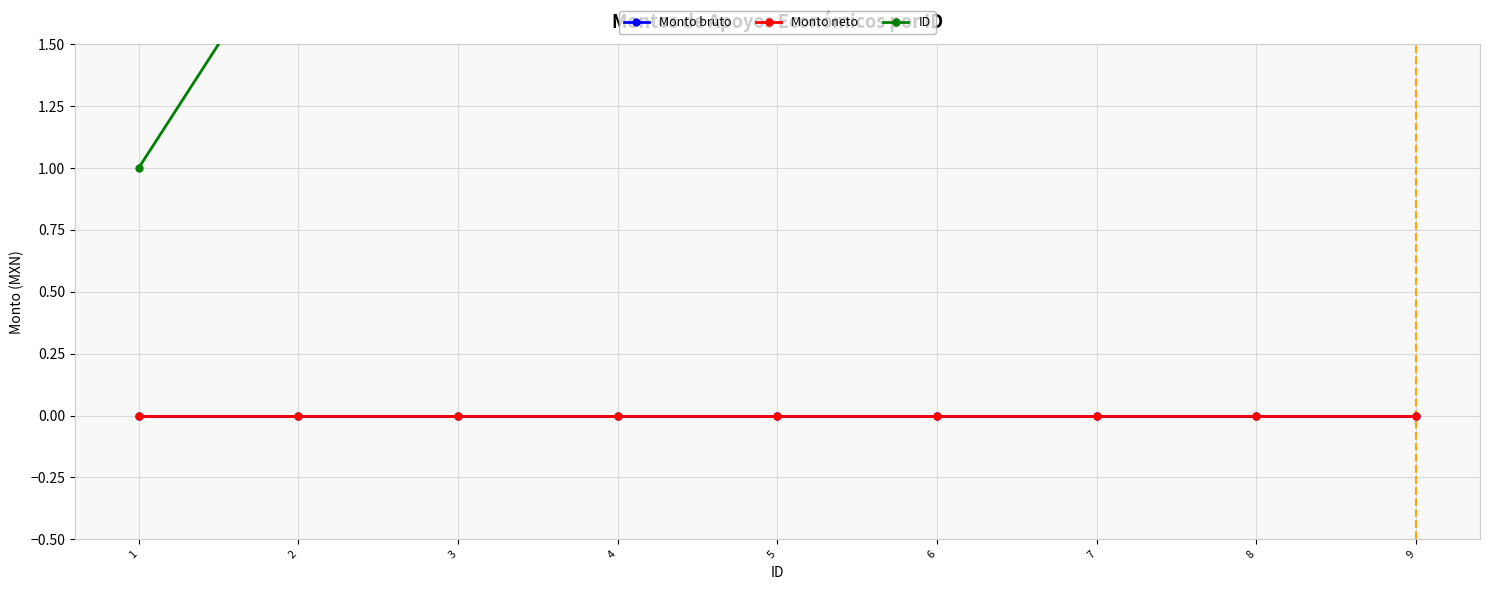

Is the value of ID at 9 greater than the value of Monto neto at 8?

Yes